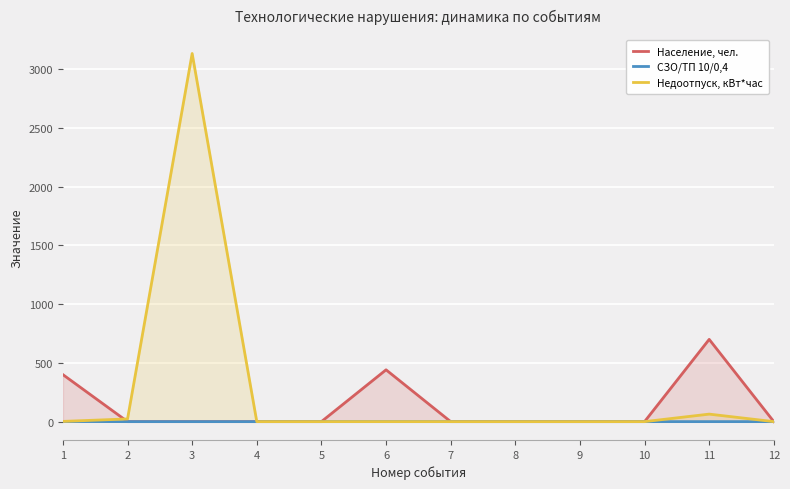

Reading left to right, transcribe all the data shown in this chart.

Население, чел.: 1=400.0	2=0.0	3=0.0	4=0.0	5=0.0	6=441.0	7=0.0	8=0.0	9=0.0	10=0.0	11=700.0	12=0.0
СЗО/ТП 10/0,4: 1=1.0	2=0.0	3=0.0	4=0.0	5=0.0	6=0.0	7=0.0	8=0.0	9=0.0	10=0.0	11=0.0	12=0.0
Недоотпуск, кВт*час: 1=2.0	2=22.8	3=3133.0	4=0.0	5=0.0	6=0.0	7=0.0	8=0.0	9=0.0	10=0.0	11=63.9	12=0.0